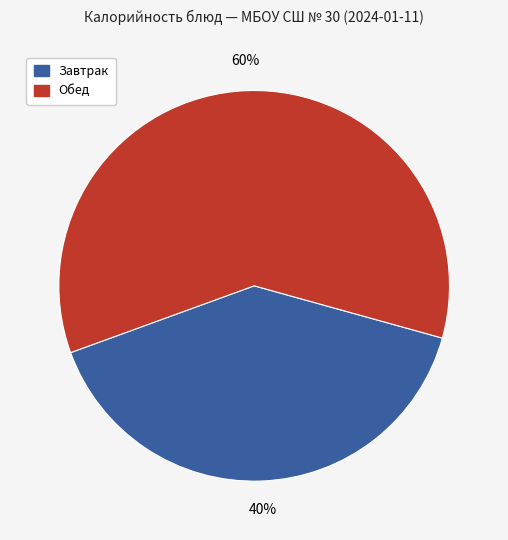

Count the number of slices in the pie.

2